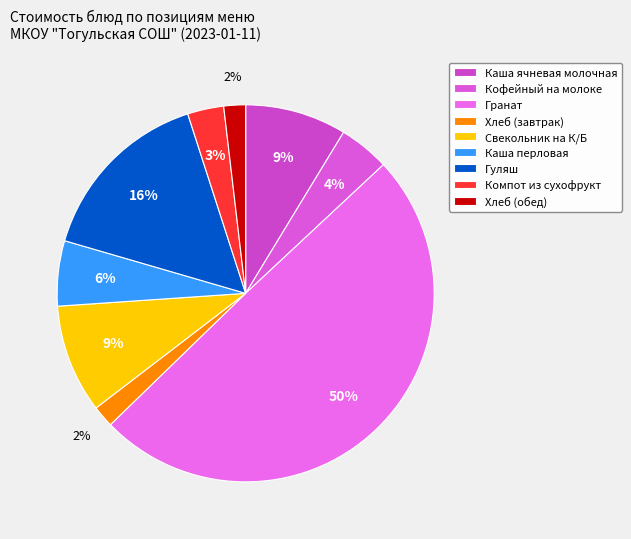

Which slice is the largest?

Гранат